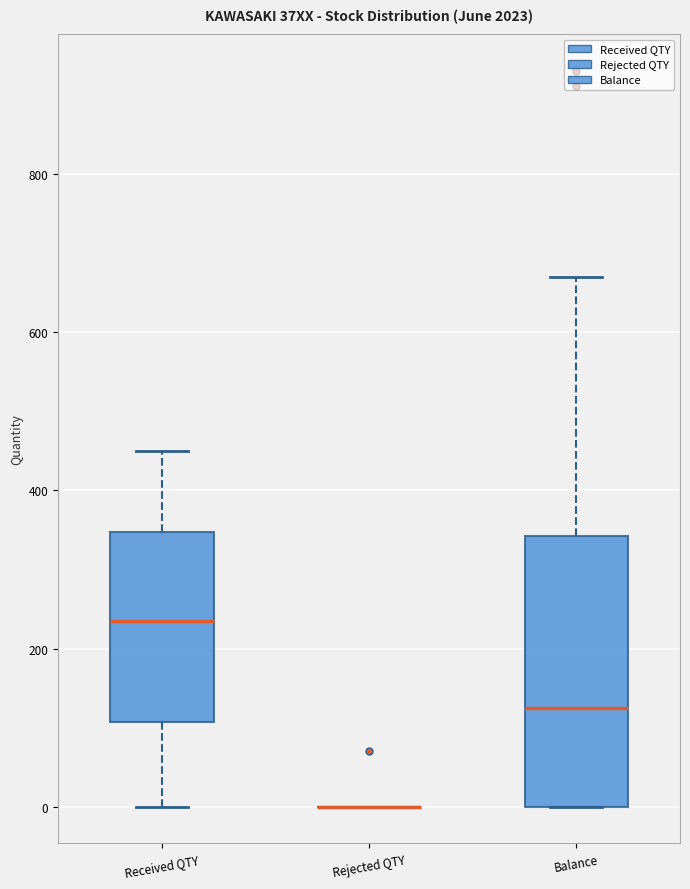

Comparing the boxes themselves (not the whiskers), which one is the tallest?

Balance